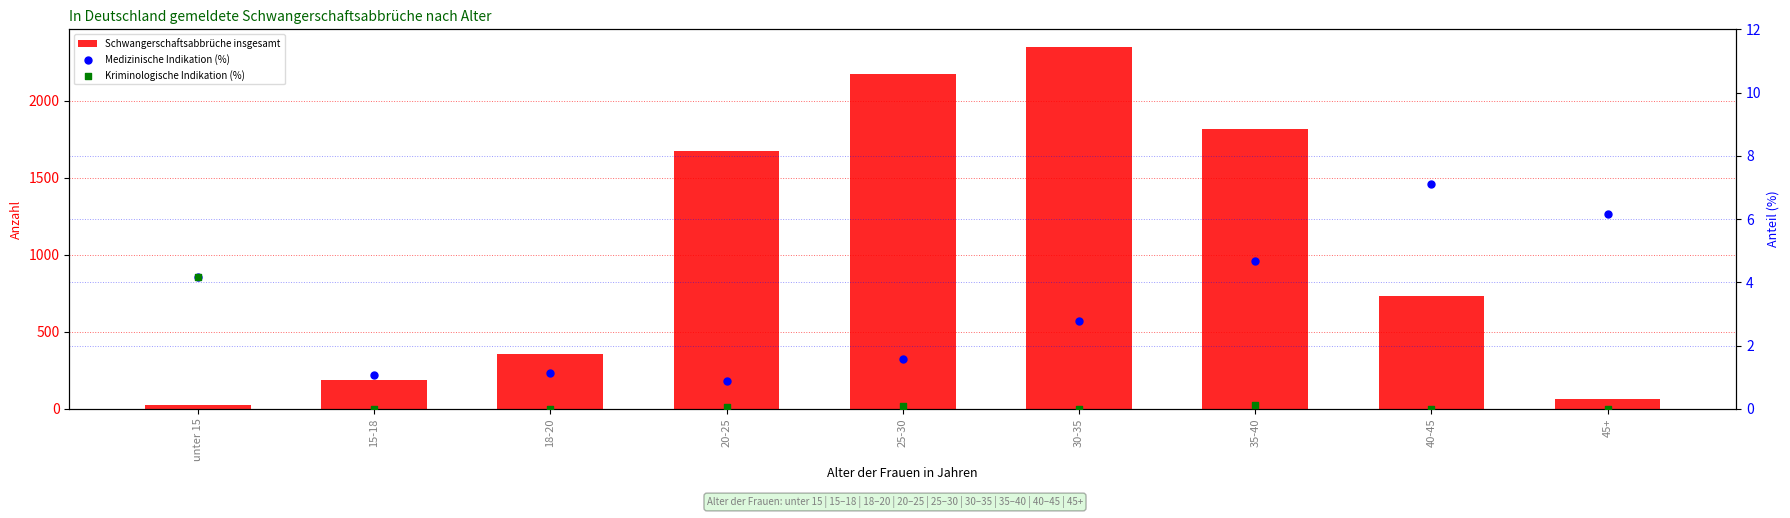

Which series has the largest Y range (max minus min)?

Schwangerschaftsabbrüche insgesamt